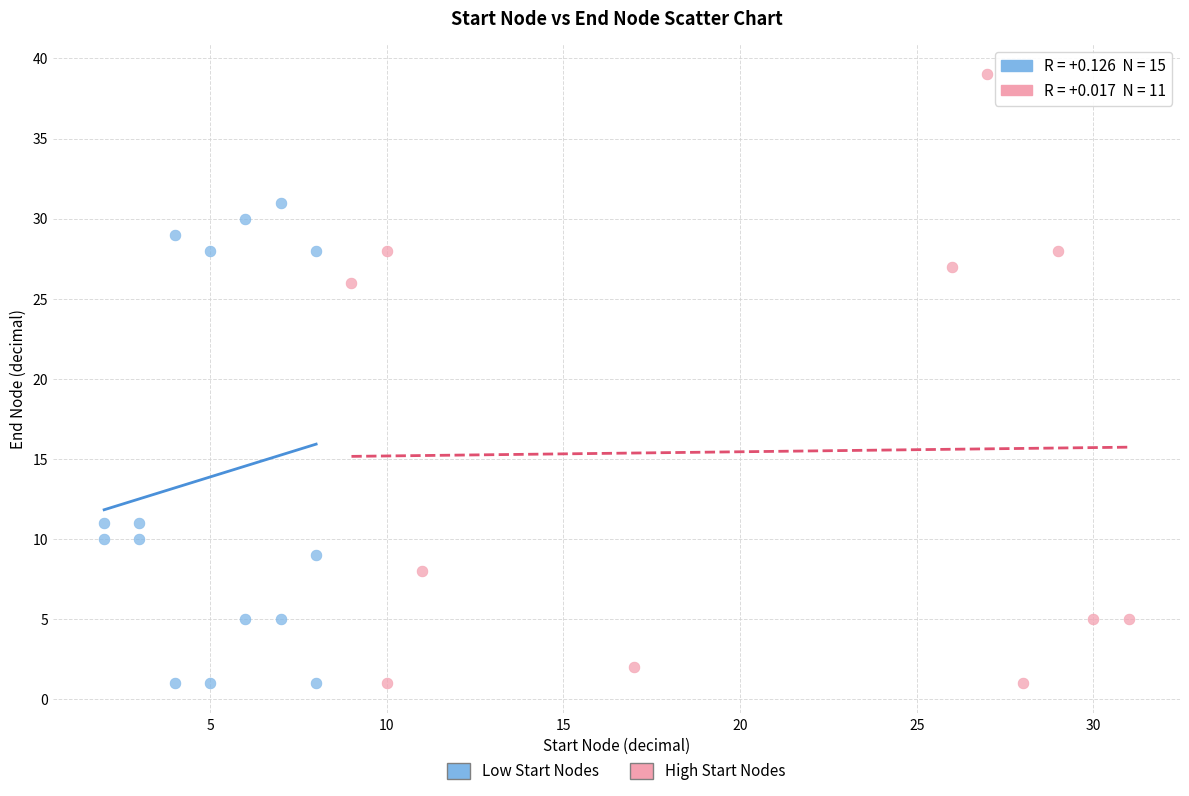

Which series has the largest Y range (max minus min)?

High Start Nodes